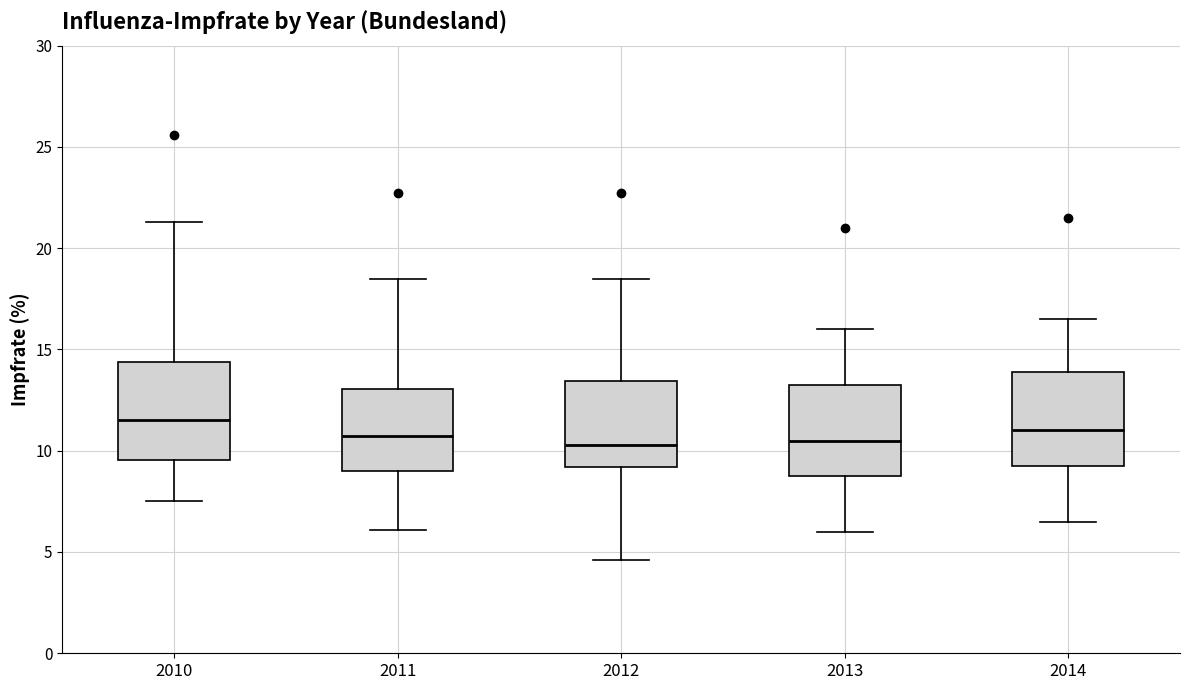

Reading left to right, read every box against the y-axis: the position of its median line, the range the box covers, and the ends of its whiskers. The values are not printed on the chart, so give them approximately, as read against the axis.

2010: median 11.5, box 9.5 to 14.5, whiskers 7.5 to 21.5
2011: median 11.0, box 9.0 to 13.0, whiskers 6.0 to 18.5
2012: median 10.5, box 9.0 to 13.5, whiskers 4.5 to 18.5
2013: median 10.5, box 9.0 to 13.5, whiskers 6.0 to 16.0
2014: median 11.0, box 9.5 to 14.0, whiskers 6.5 to 16.5